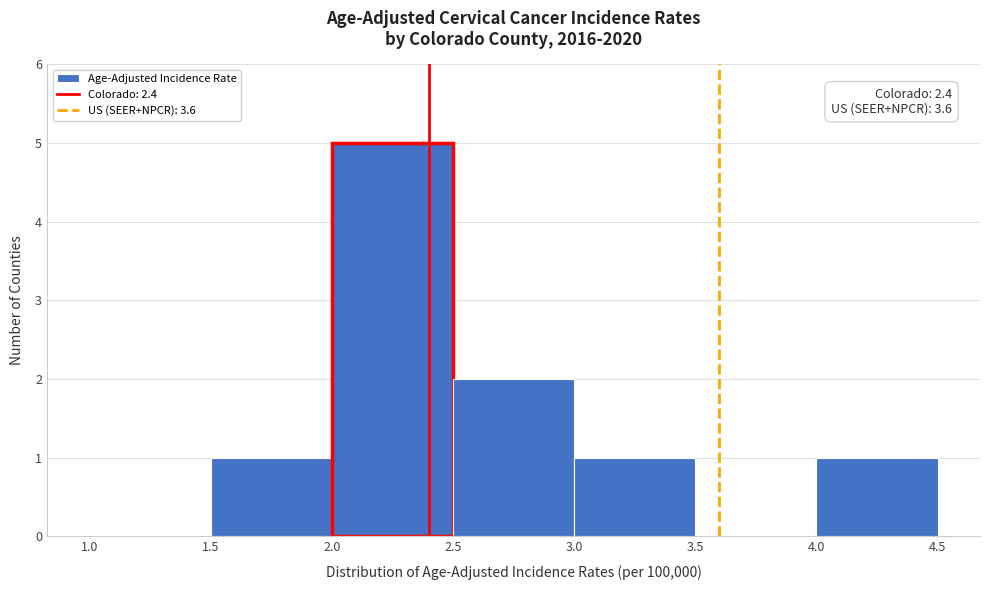

Over which range of the x-axis is the bar tallest?

2.0 to 2.5